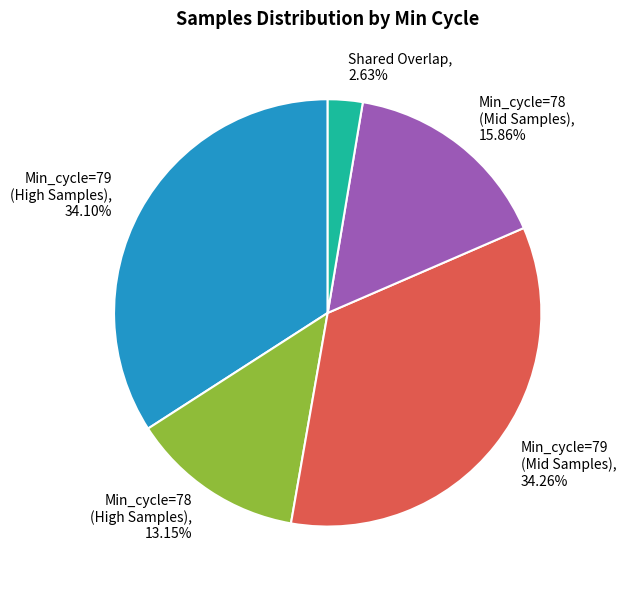

Is there a majority slice in this chart?

No